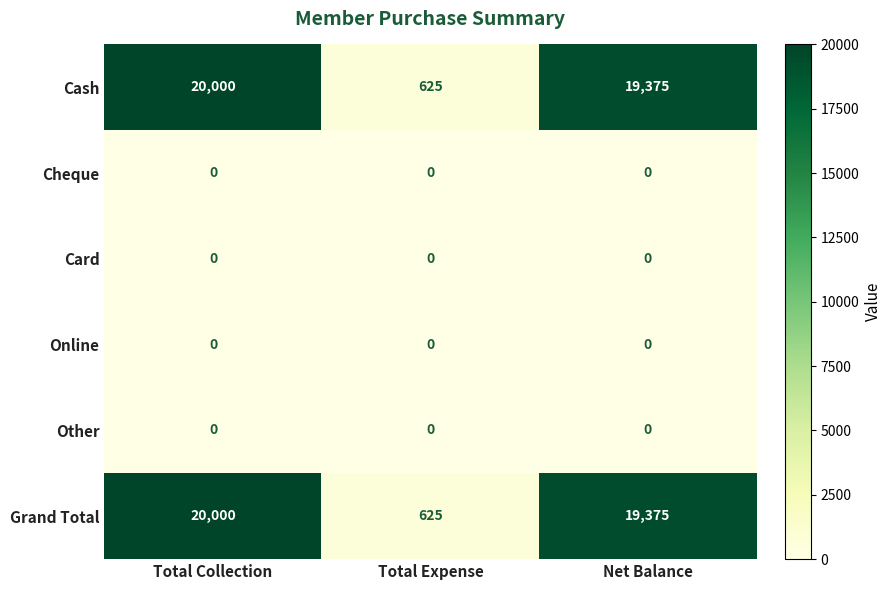

What is the total value across all series at Net Balance?

38750